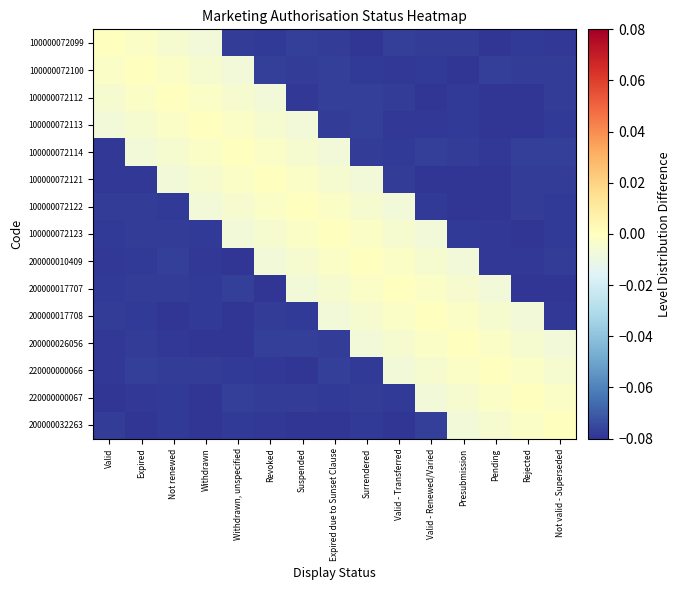

Which label corresponds to the largest value in the chart?

Valid